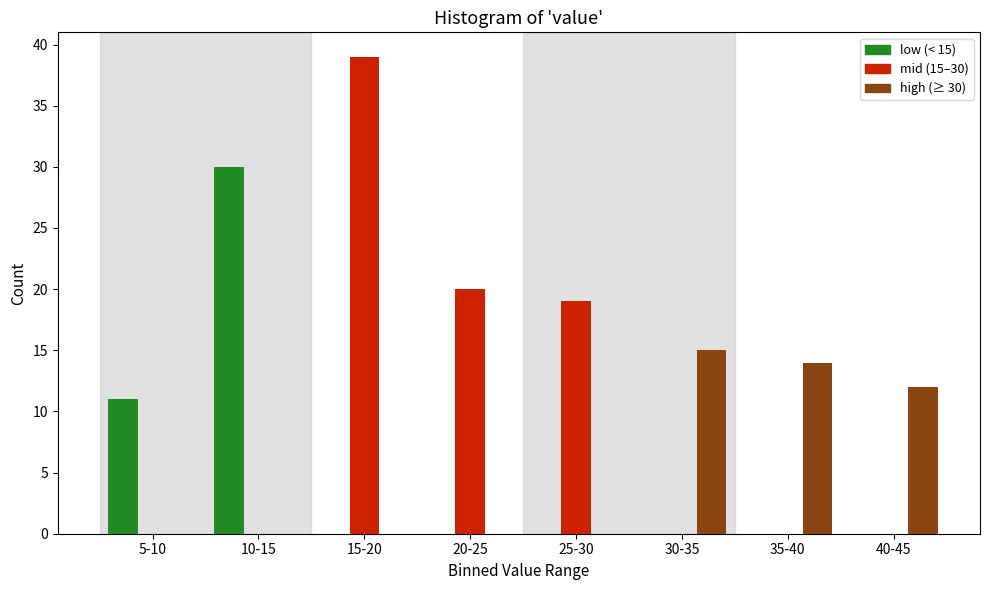

Reading left to right, extract all data points from this chart.

low (< 15): 5-10=11	10-15=30	15-20=0	20-25=0	25-30=0	30-35=0	35-40=0	40-45=0
mid (15–30): 5-10=0	10-15=0	15-20=39	20-25=20	25-30=19	30-35=0	35-40=0	40-45=0
high (≥ 30): 5-10=0	10-15=0	15-20=0	20-25=0	25-30=0	30-35=15	35-40=14	40-45=12